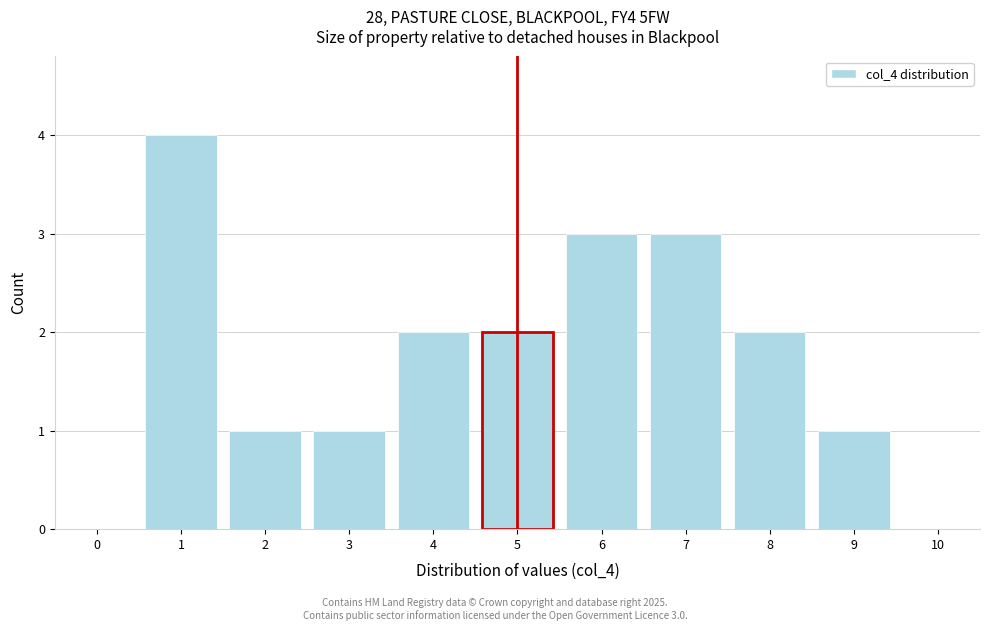

Reading left to right, list all the values displayed in this chart.

0=0	1=4	2=1	3=1	4=2	5=2	6=3	7=3	8=2	9=1	10=0